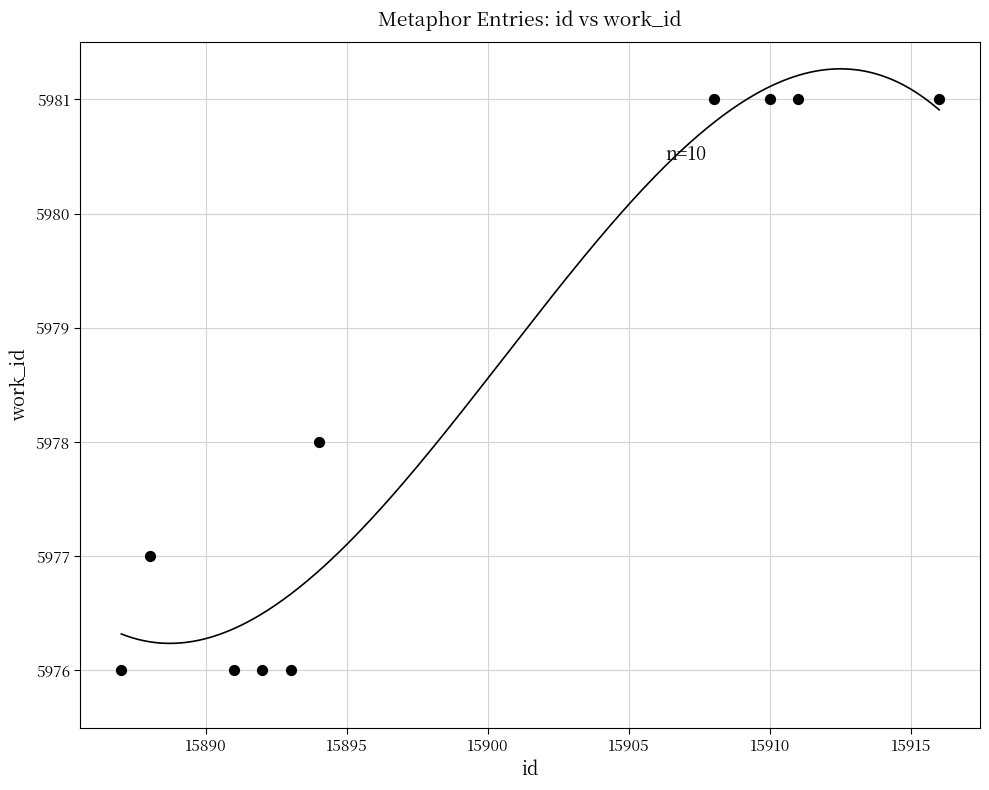

What is the range of X values (max minus min)?

29